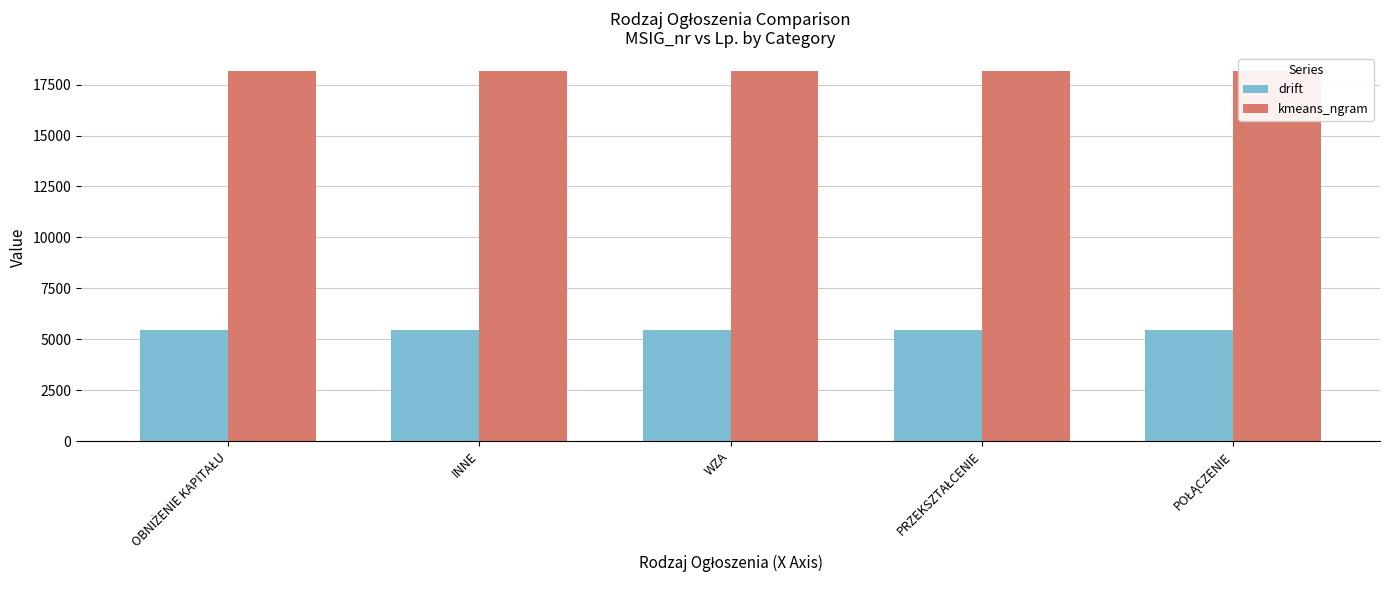

Count the number of data series in this chart.

2